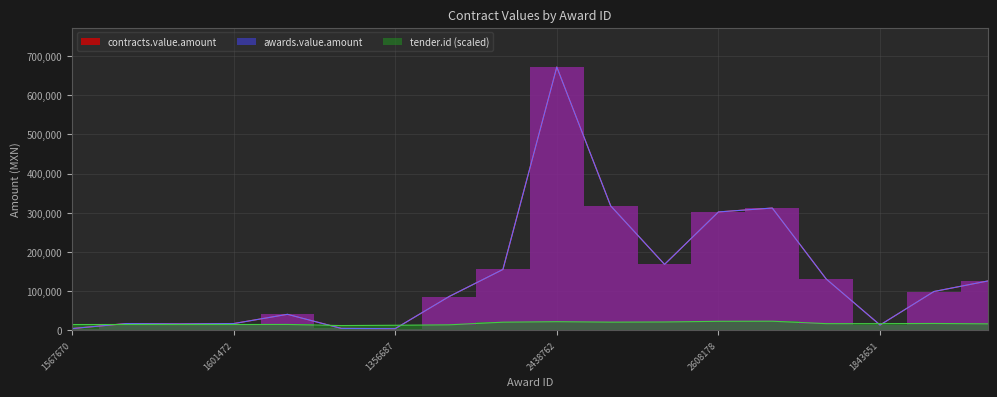

The awards.value.amount series shows 6536.3 at 1601472. True or false?

False